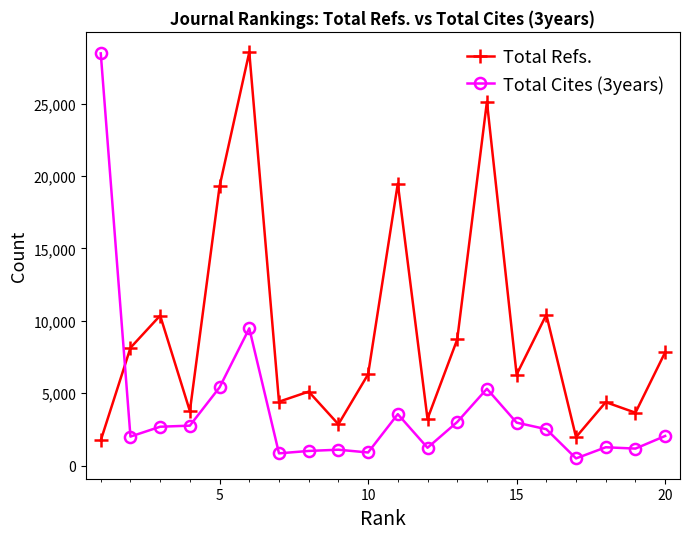

Rank the series by their average value, from lowest to highest.

Total Cites (3years), Total Refs.